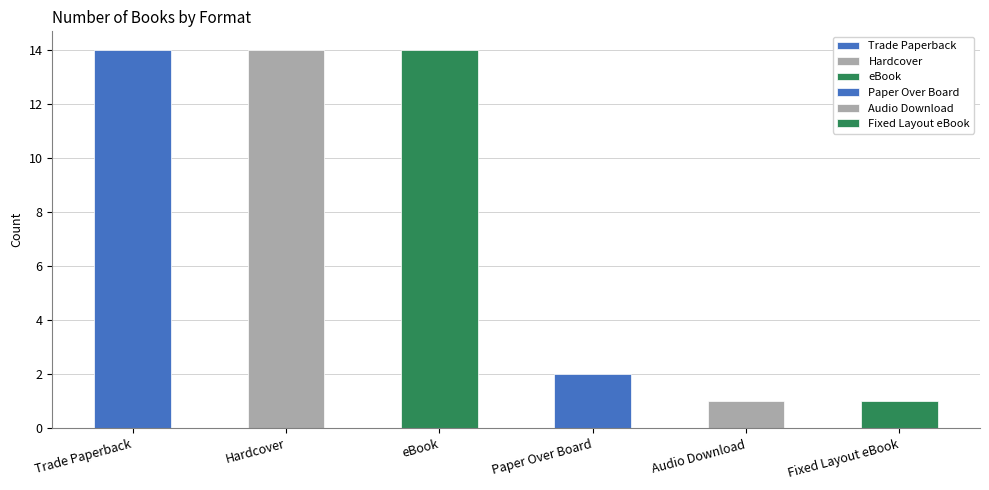

What is the greatest value displayed?

14